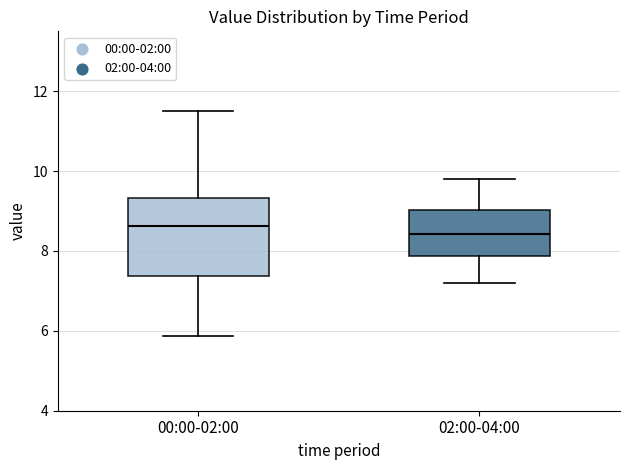

Where does the upper whisker of the box for 02:00-04:00 end on the y-axis? The values are not printed on the chart, so give them approximately, as read against the axis.

9.8